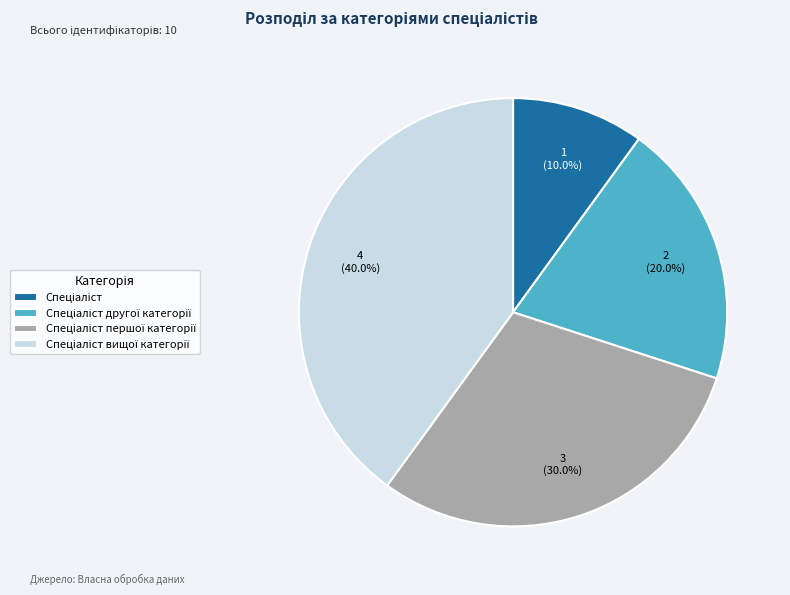

How many slices are in this pie chart?

4